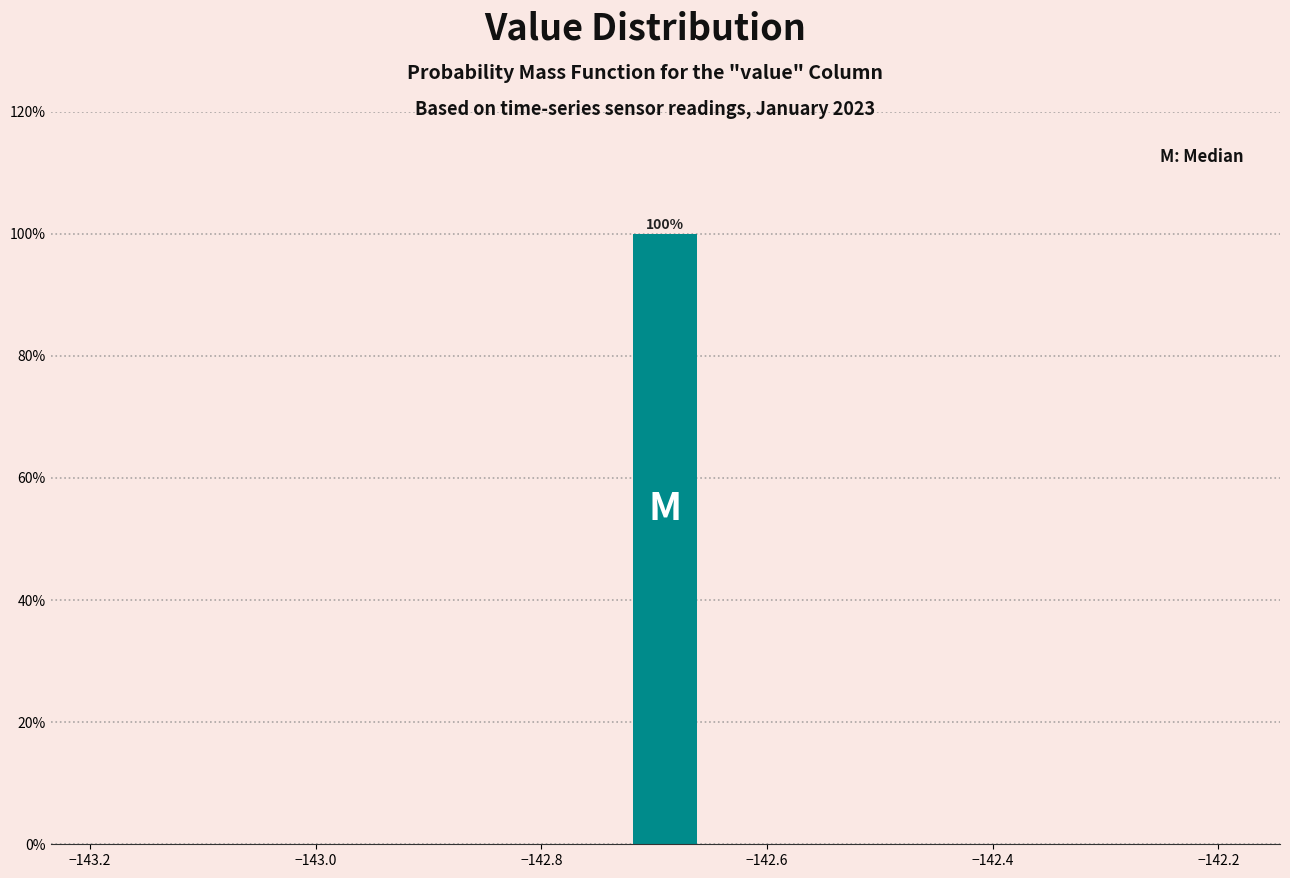

Around what value on the x-axis is the tallest bar? Give the approximate position of its centre, as read against the axis.

-142.68